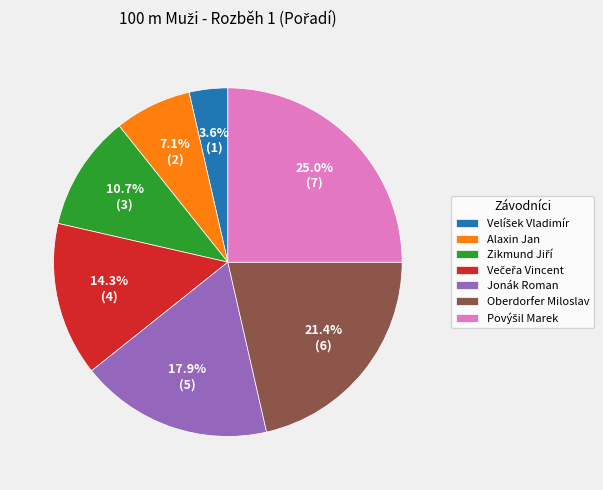

Approximately how many times larger is the value at Alaxin Jan compared to Oberdorfer Miloslav?

0.3